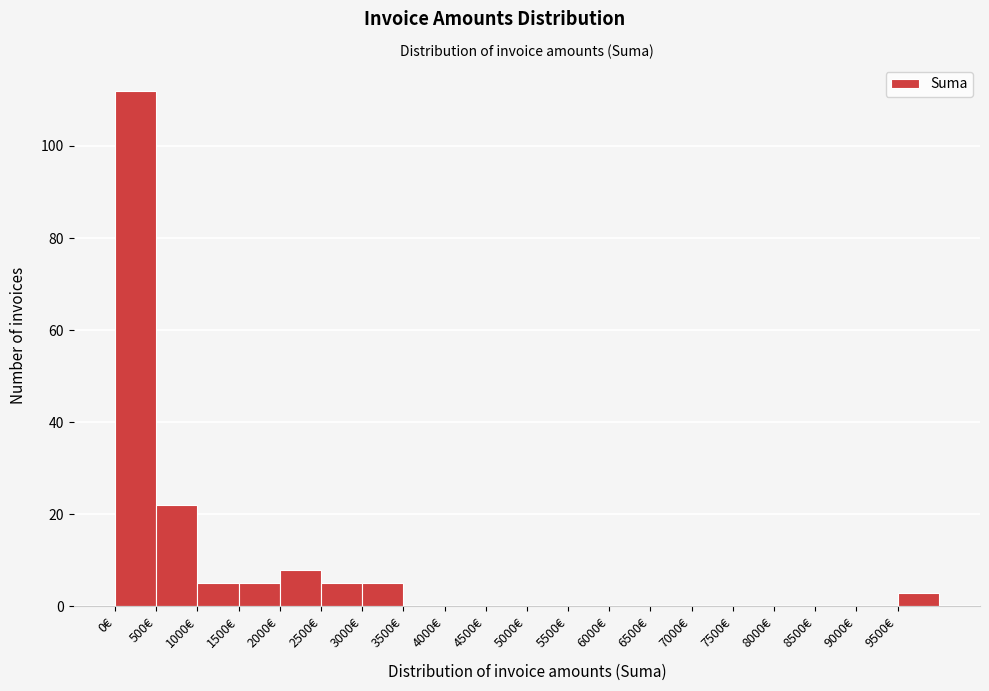

Reading left to right, list every bar in this chart as the range it spans on the x-axis followed by its height. The values are not printed on the chart, so give them approximately, as read against the axis.

0 to 500: 112
500 to 1000: 22
1000 to 1500: 6
1500 to 2000: 6
2000 to 2500: 8
2500 to 3000: 6
3000 to 3500: 6
3500 to 4000: 0
4000 to 4500: 0
4500 to 5000: 0
5000 to 5500: 0
5500 to 6000: 0
6000 to 6500: 0
6500 to 7000: 0
7000 to 7500: 0
7500 to 8000: 0
8000 to 8500: 0
8500 to 9000: 0
9000 to 9500: 0
9500 to 10000: 4